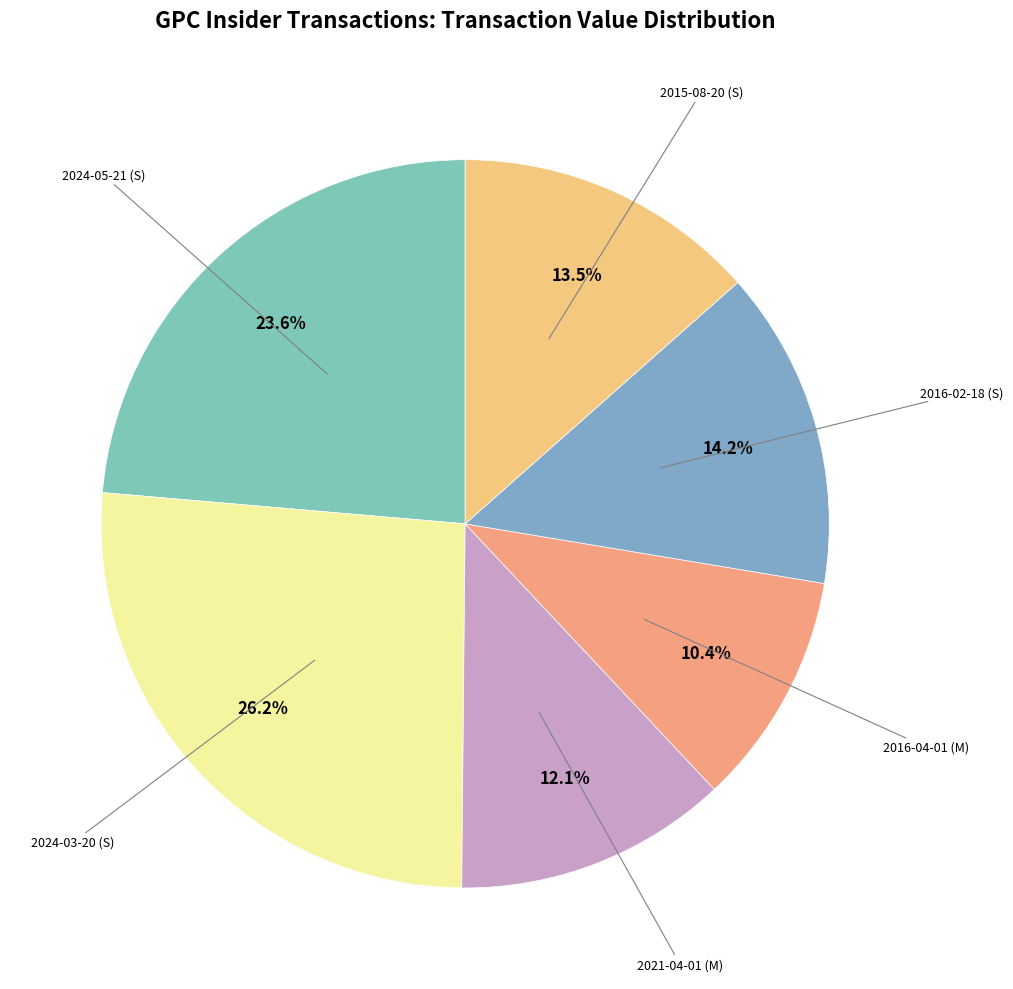

Which slice is the smallest?

2016-04-01 (M)